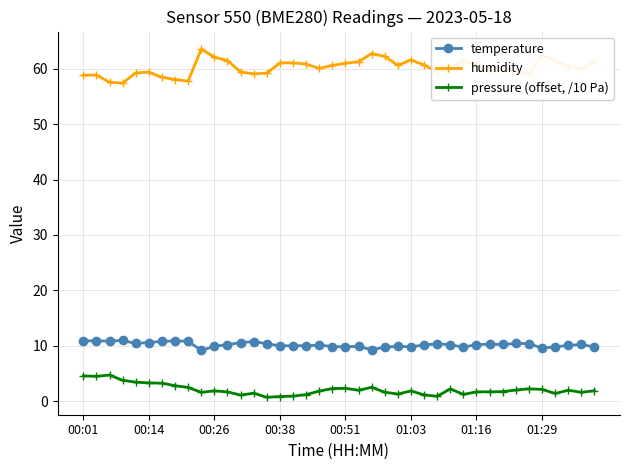

True or false: humidity and temperature intersect in this chart.

False